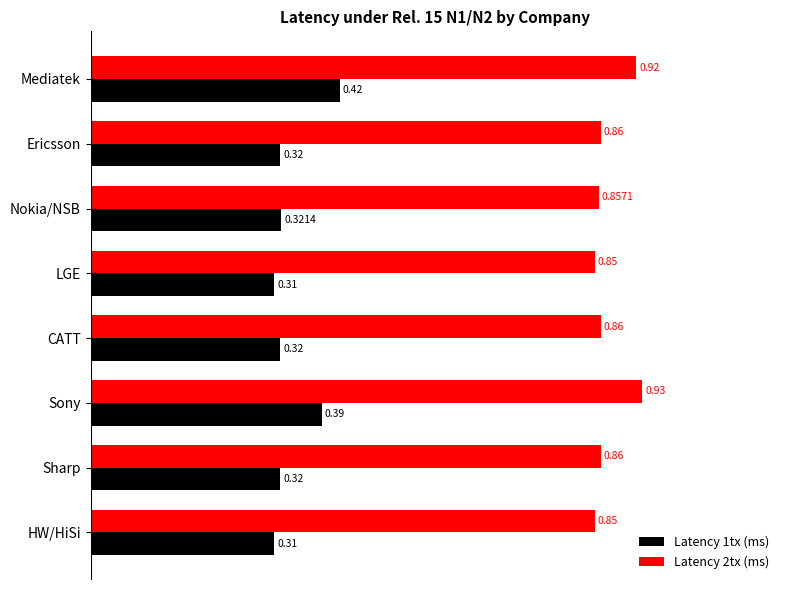

How many Latency 2tx (ms) values are between 0 and 1?

8